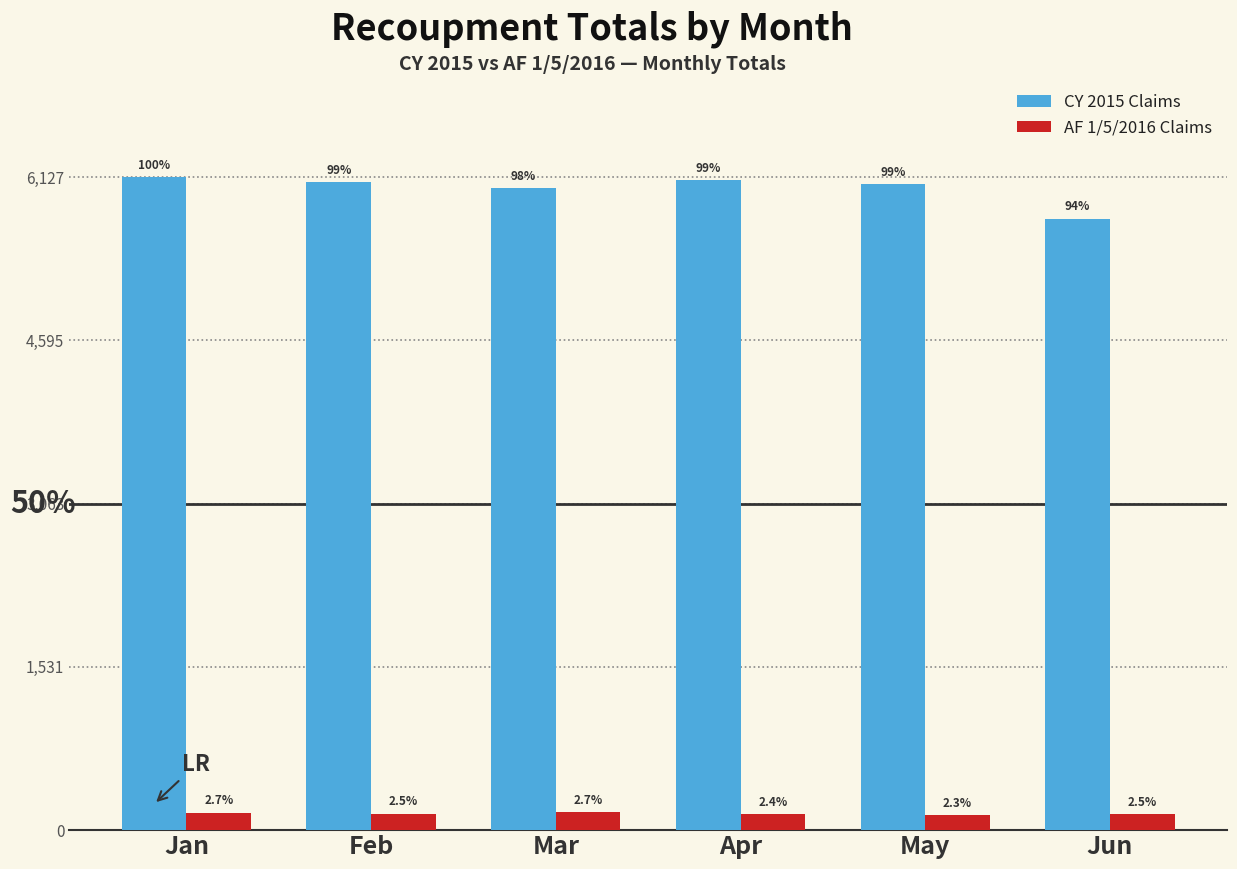

True or false: AF 1/5/2016 Claims has a value of 263 at Mar.

False